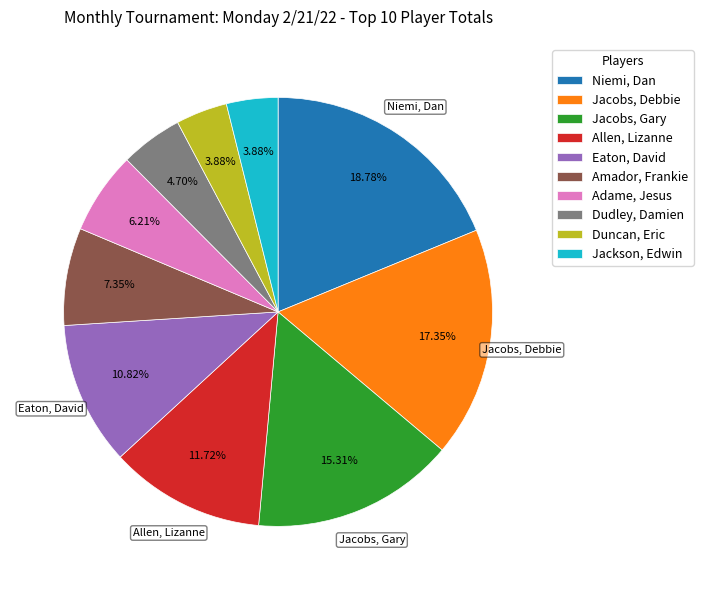

Approximately how many times larger is the value at Allen, Lizanne compared to Jackson, Edwin?

3.0